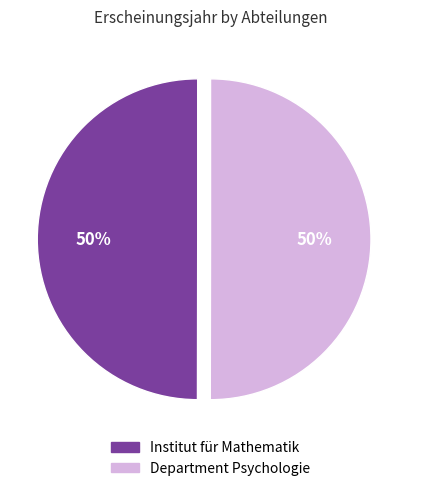

How many segments does this pie chart have?

2